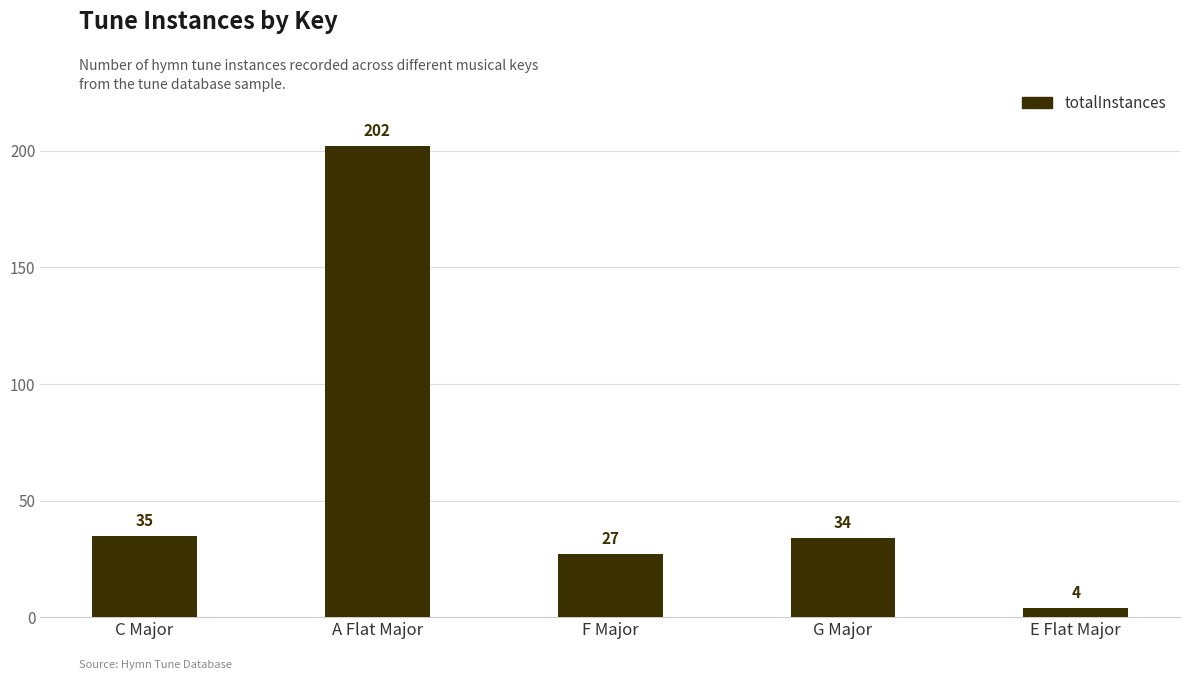

What is the average value?

60